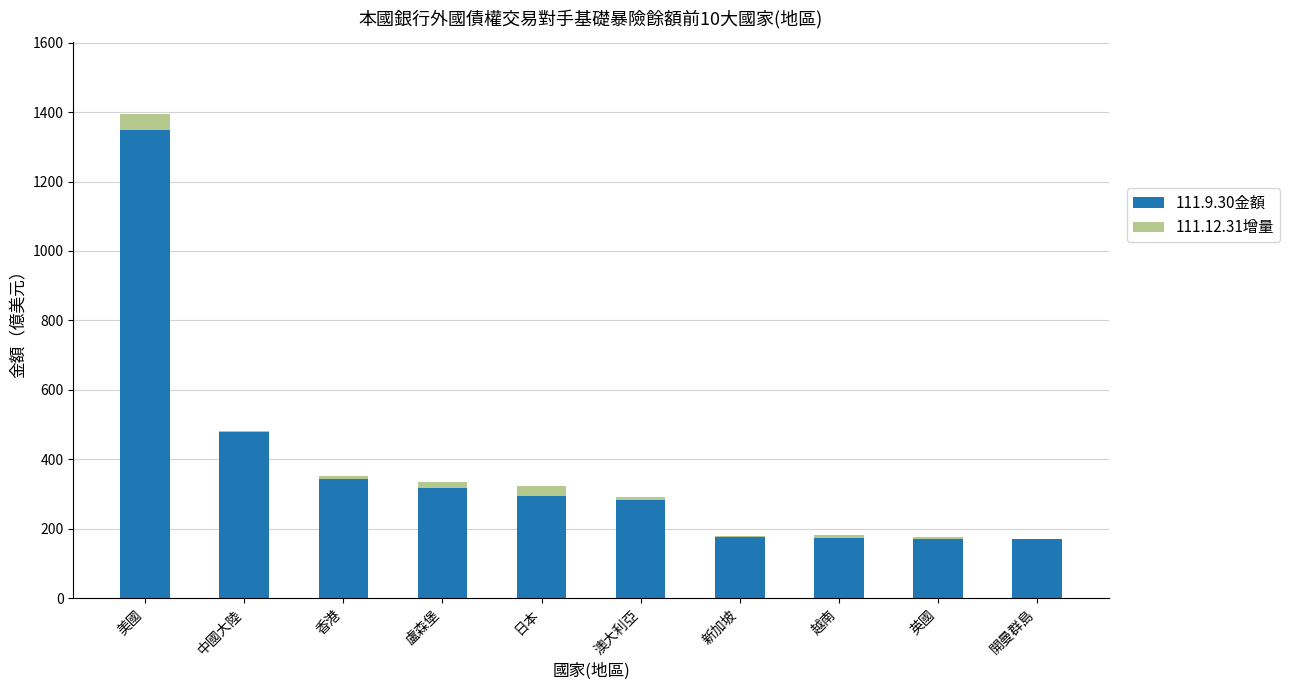

The 111.9.30金額 series shows 107.2 at 開曼群島. True or false?

False